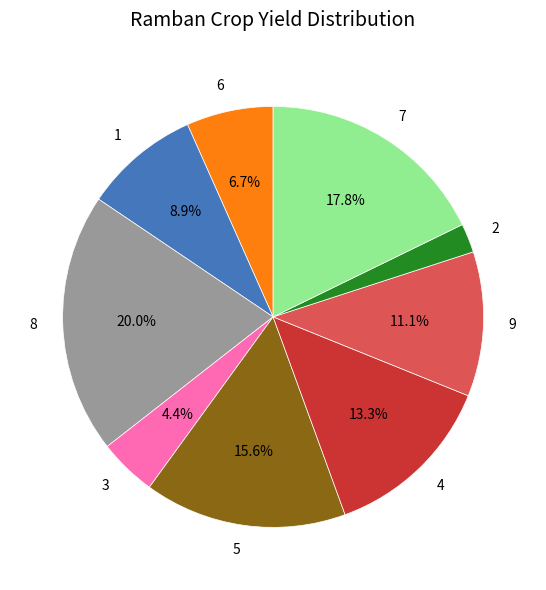

What percentage is the 3 slice, to the nearest percent?

4%